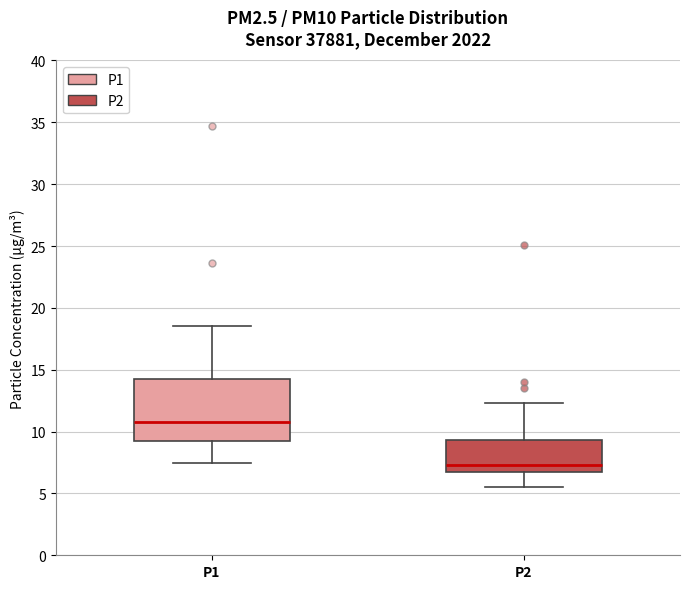

Where does the median line of the box for P1 sit on the y-axis? The values are not printed on the chart, so give them approximately, as read against the axis.

11.0